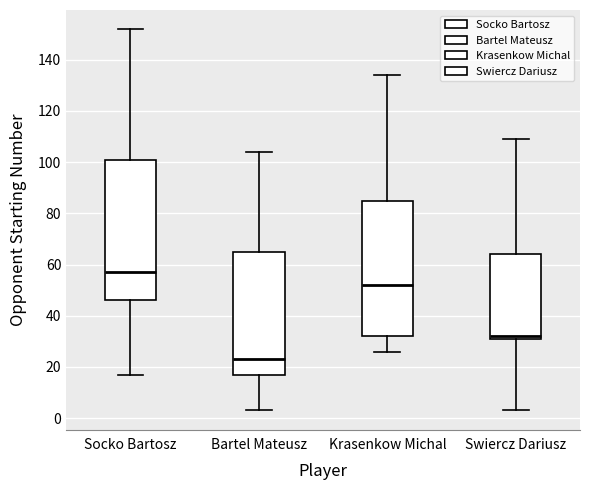

Which box has the highest median line?

Socko Bartosz